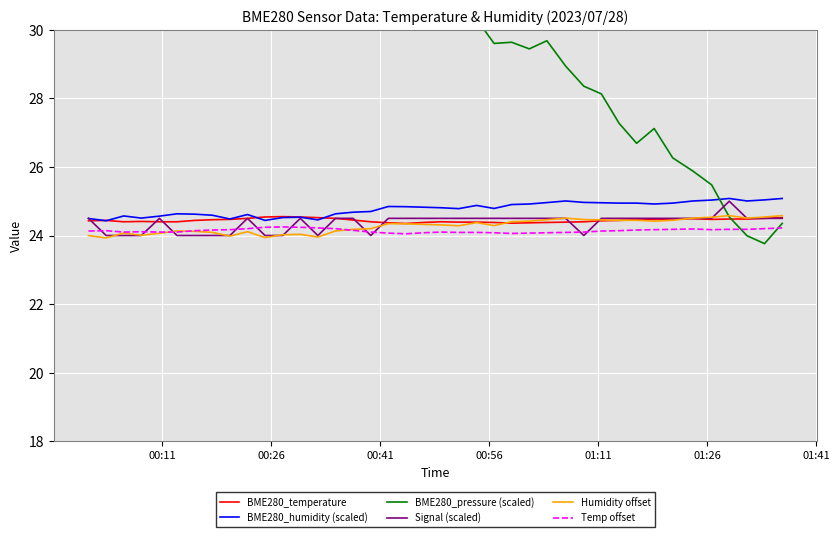

True or false: Humidity offset and BME280_humidity (scaled) cross at least once.

False